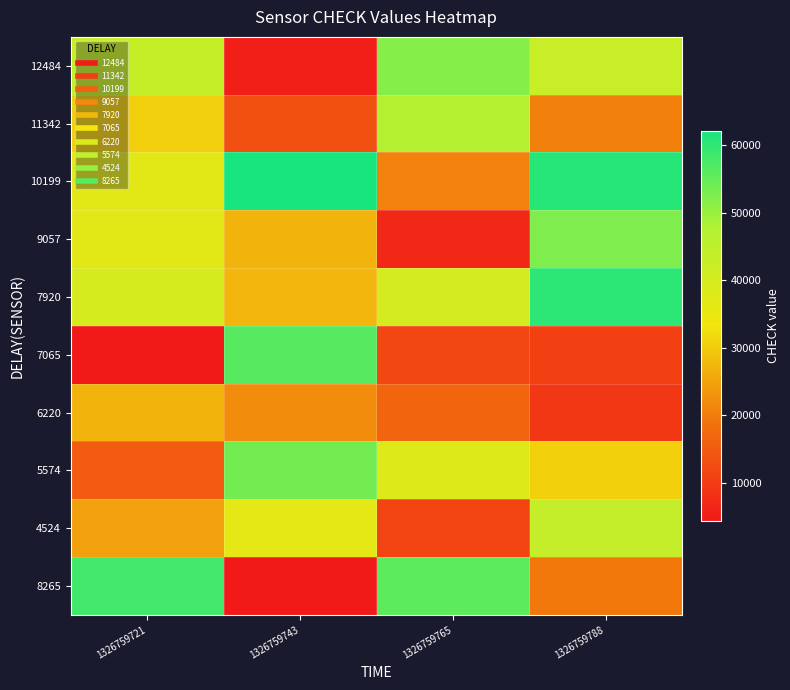

Between 1326759743 and 1326759788, which is larger?

1326759788